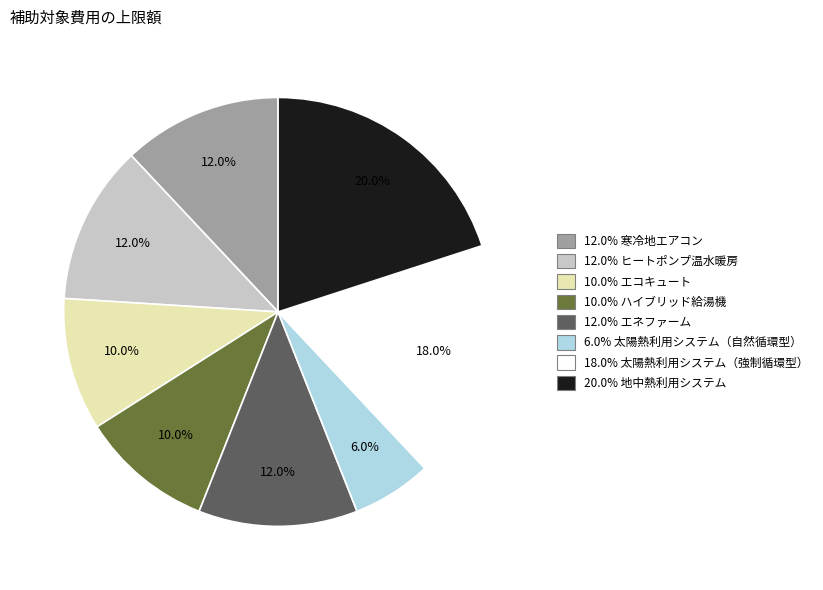

Is there a majority slice in this chart?

No